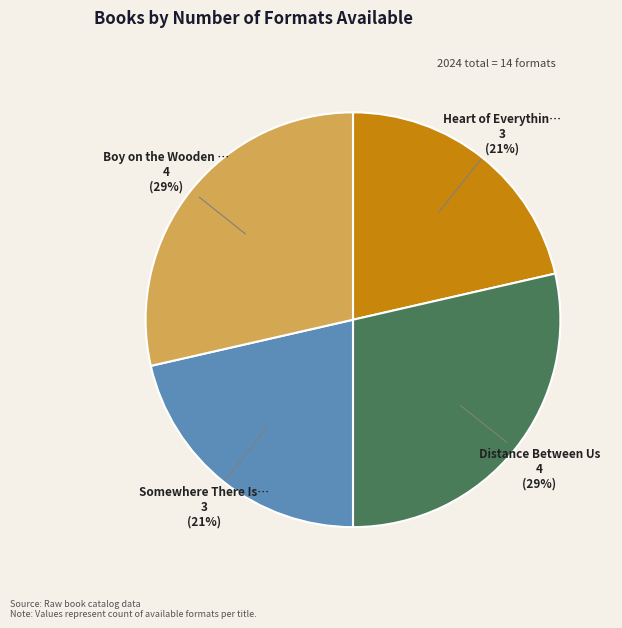

How many slices are in this pie chart?

4